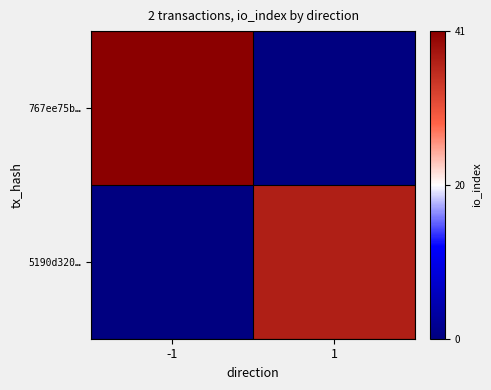

Reading left to right, what are all the values shown in this chart?

767ee75b…: -1=1.0	1=0.0
5190d320…: -1=0.0	1=0.9